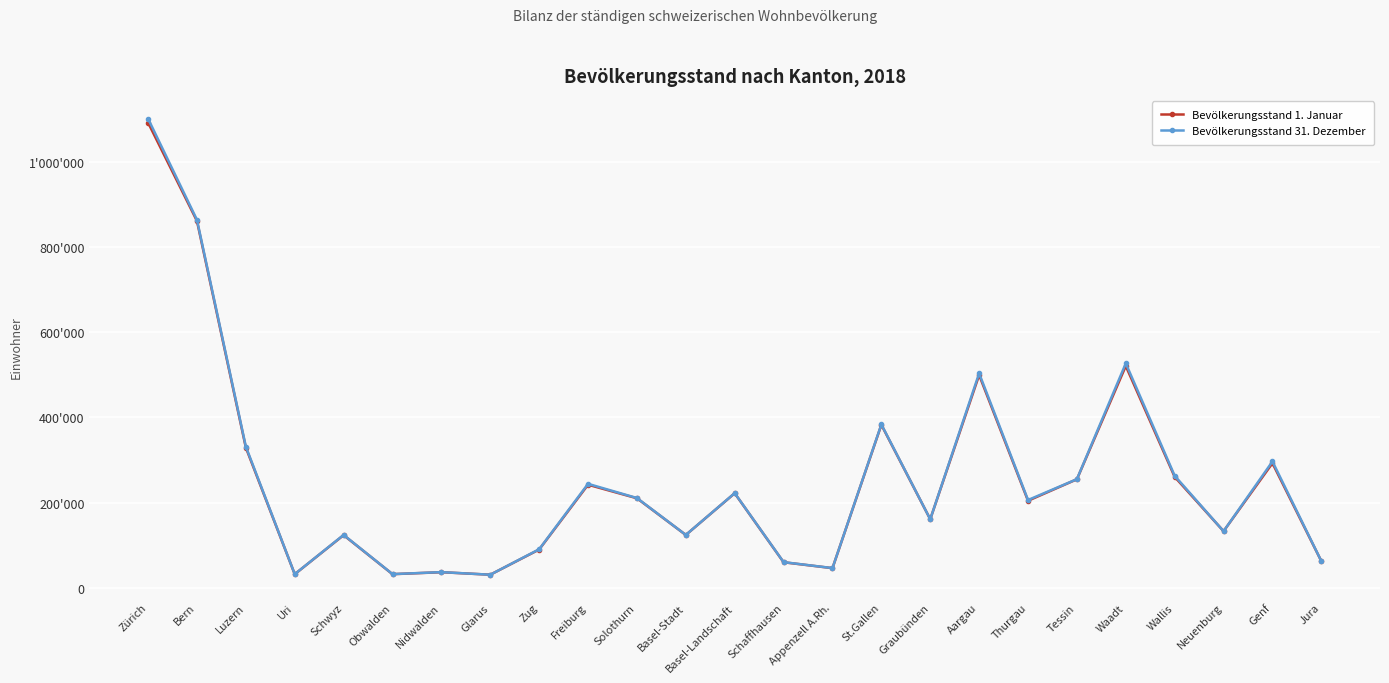

What is the difference between the Bevölkerungsstand 31. Dezember values at St.Gallen and Nidwalden?

347043